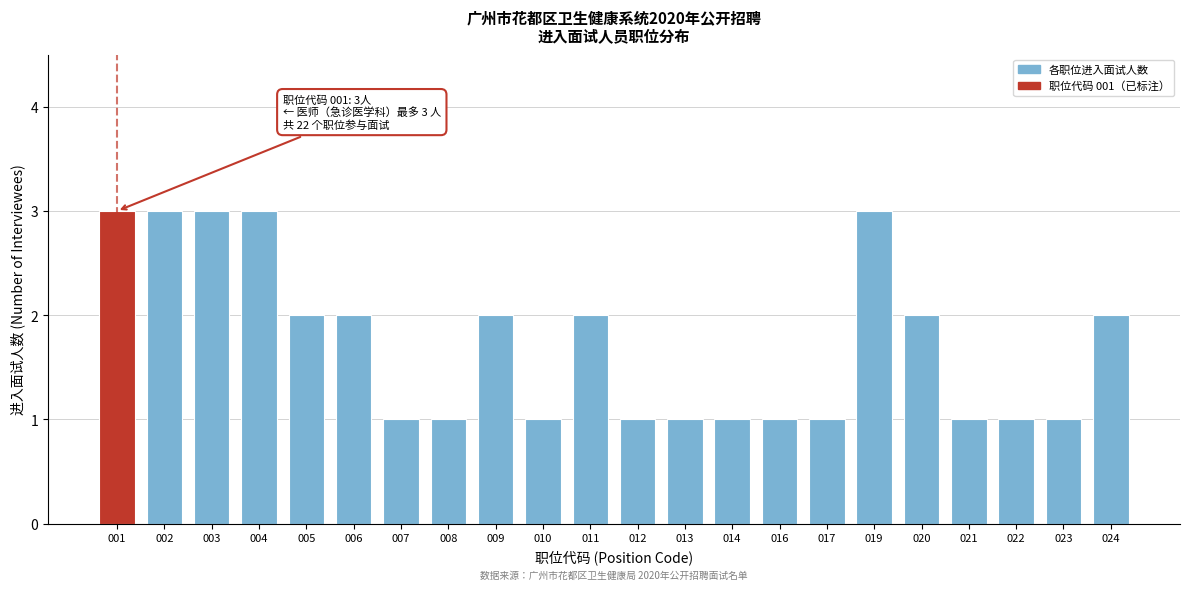

Reading left to right, transcribe all the data shown in this chart.

001=3	002=3	003=3	004=3	005=2	006=2	007=1	008=1	009=2	010=1	011=2	012=1	013=1	014=1	016=1	017=1	019=3	020=2	021=1	022=1	023=1	024=2